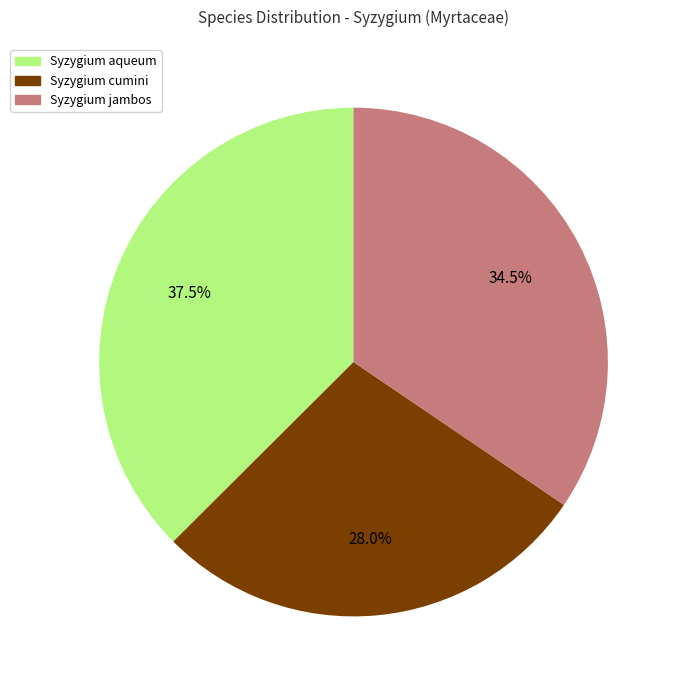

What portion of the pie excludes Syzygium jambos?

65.5%